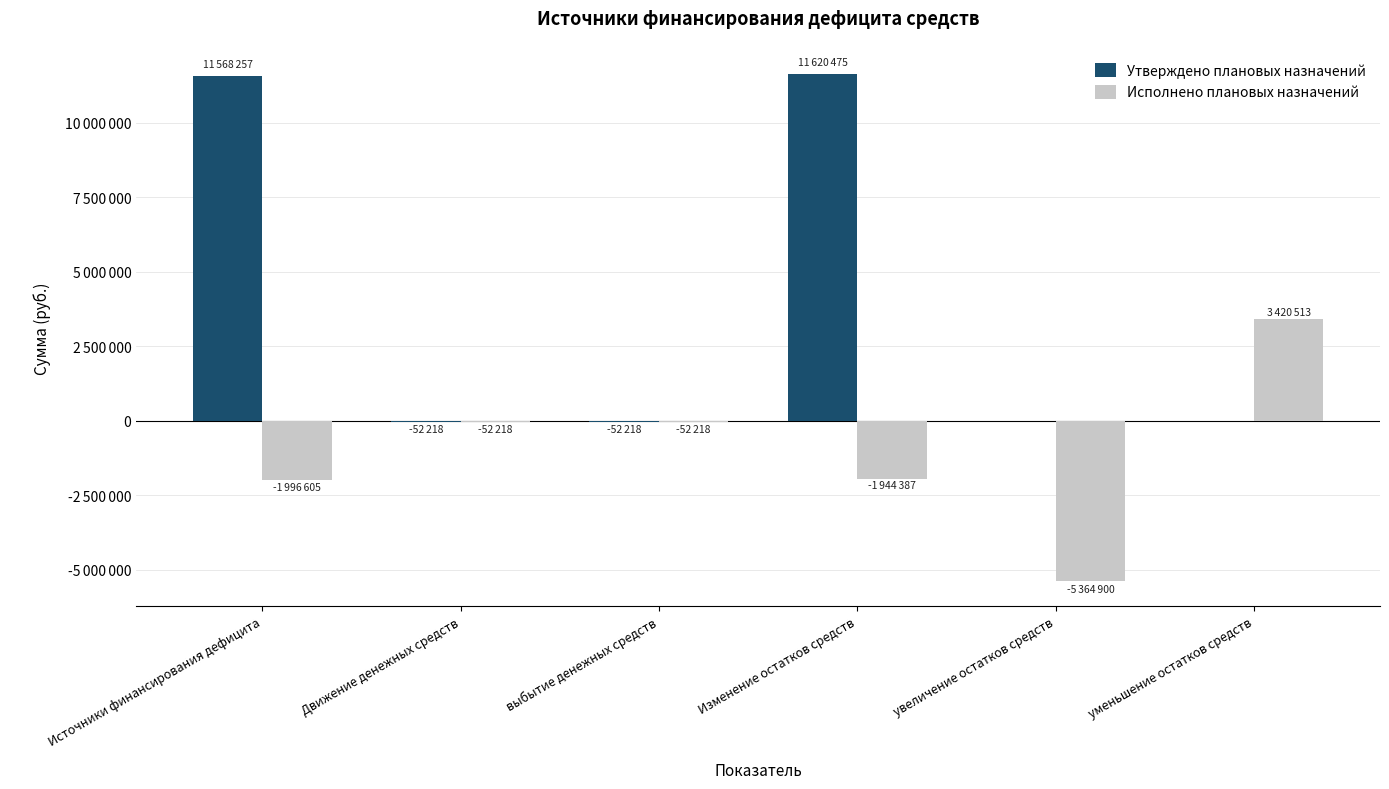

What is the value of the Исполнено плановых назначений bar at the 3rd from the left?

-52217.8